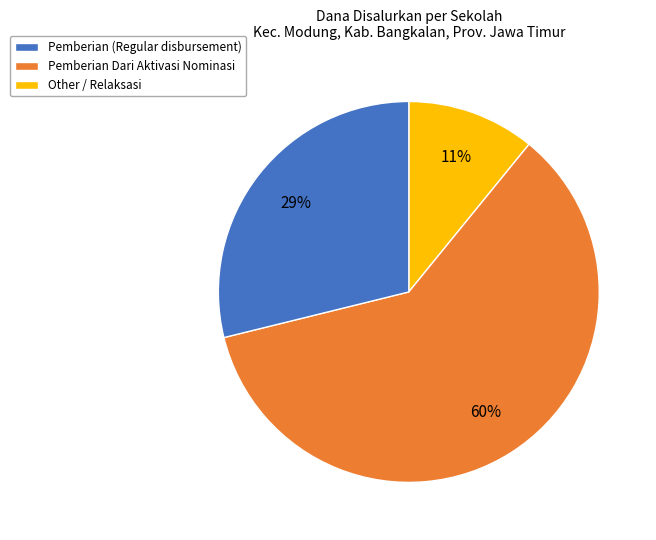

To the nearest percent, what is the average slice percentage?

33%